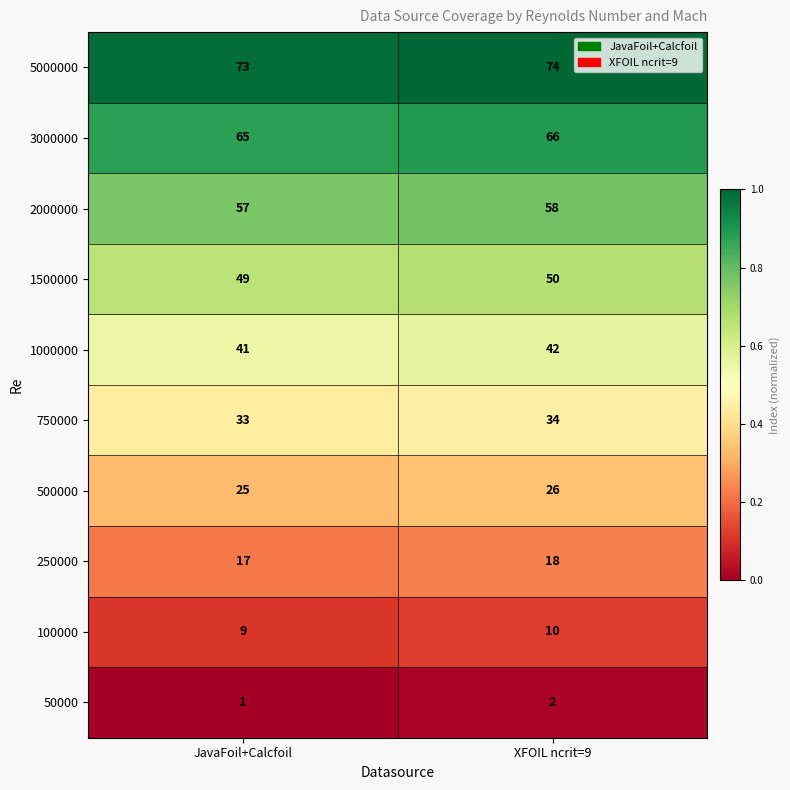

What is the spread (max minus min) of values at JavaFoil+Calcfoil?

72